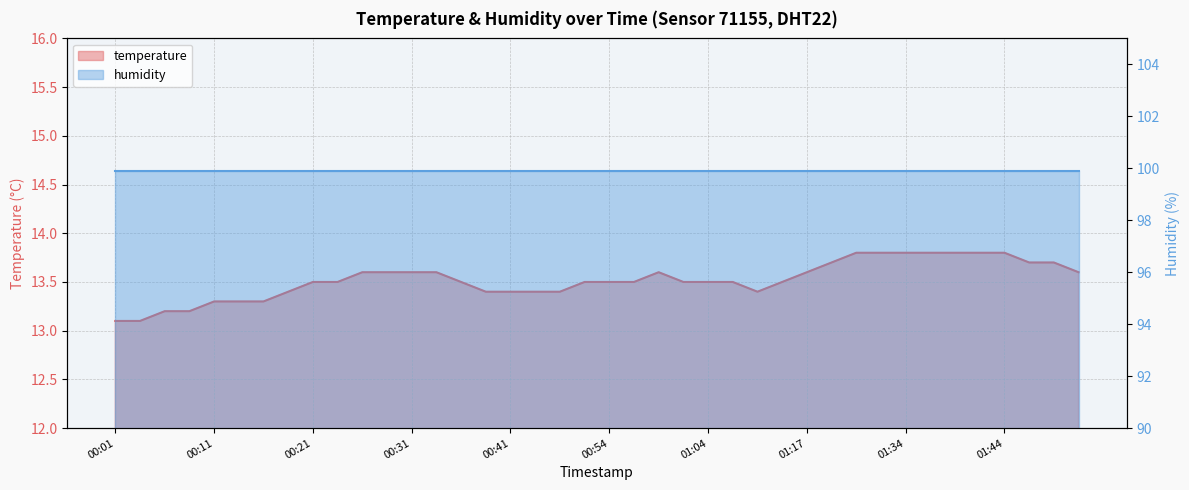

Between 00:24 and 01:41, which is larger?

01:41